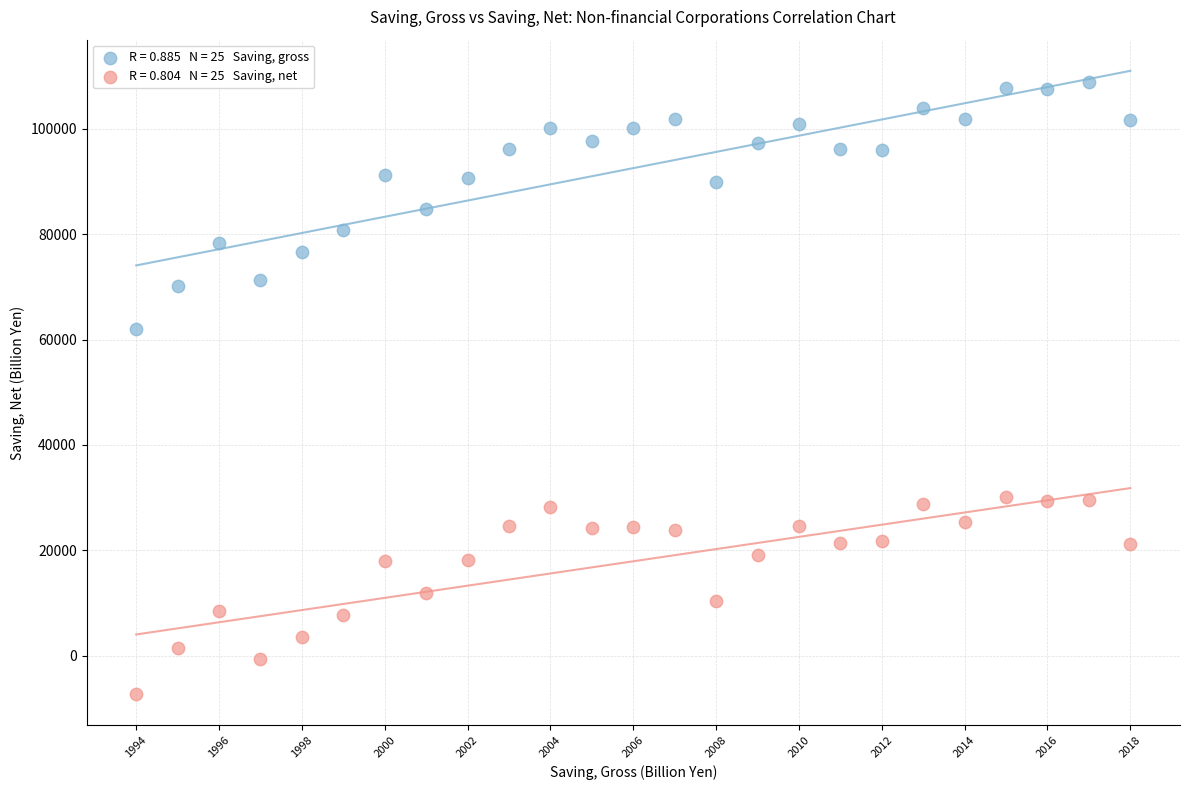

Across all data points, what is the range of X values (max minus min)?

24.0